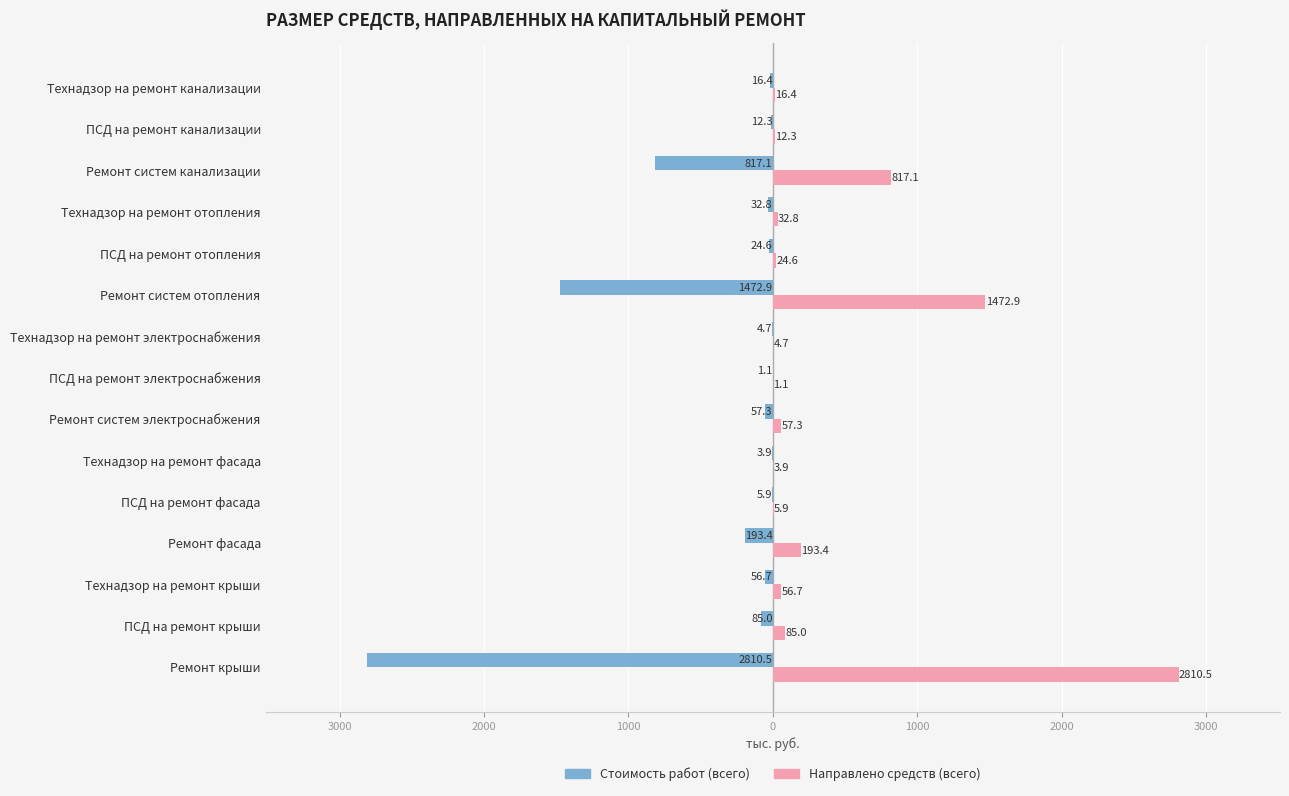

What are all the series names shown in the legend?

Стоимость работ (всего), Направлено средств (всего)